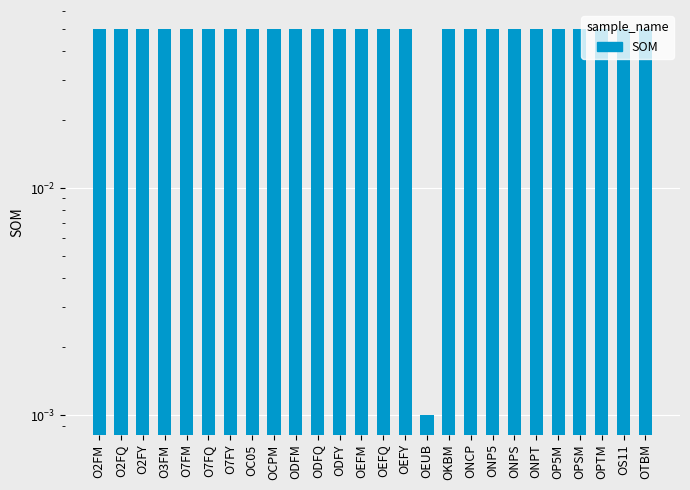

What is the approximate value at OKBM?

0.1